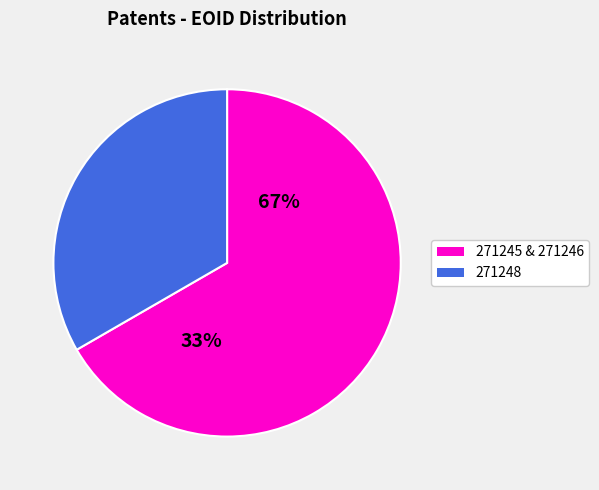

The 271245 slice represents 33% of the pie. True or false?

True